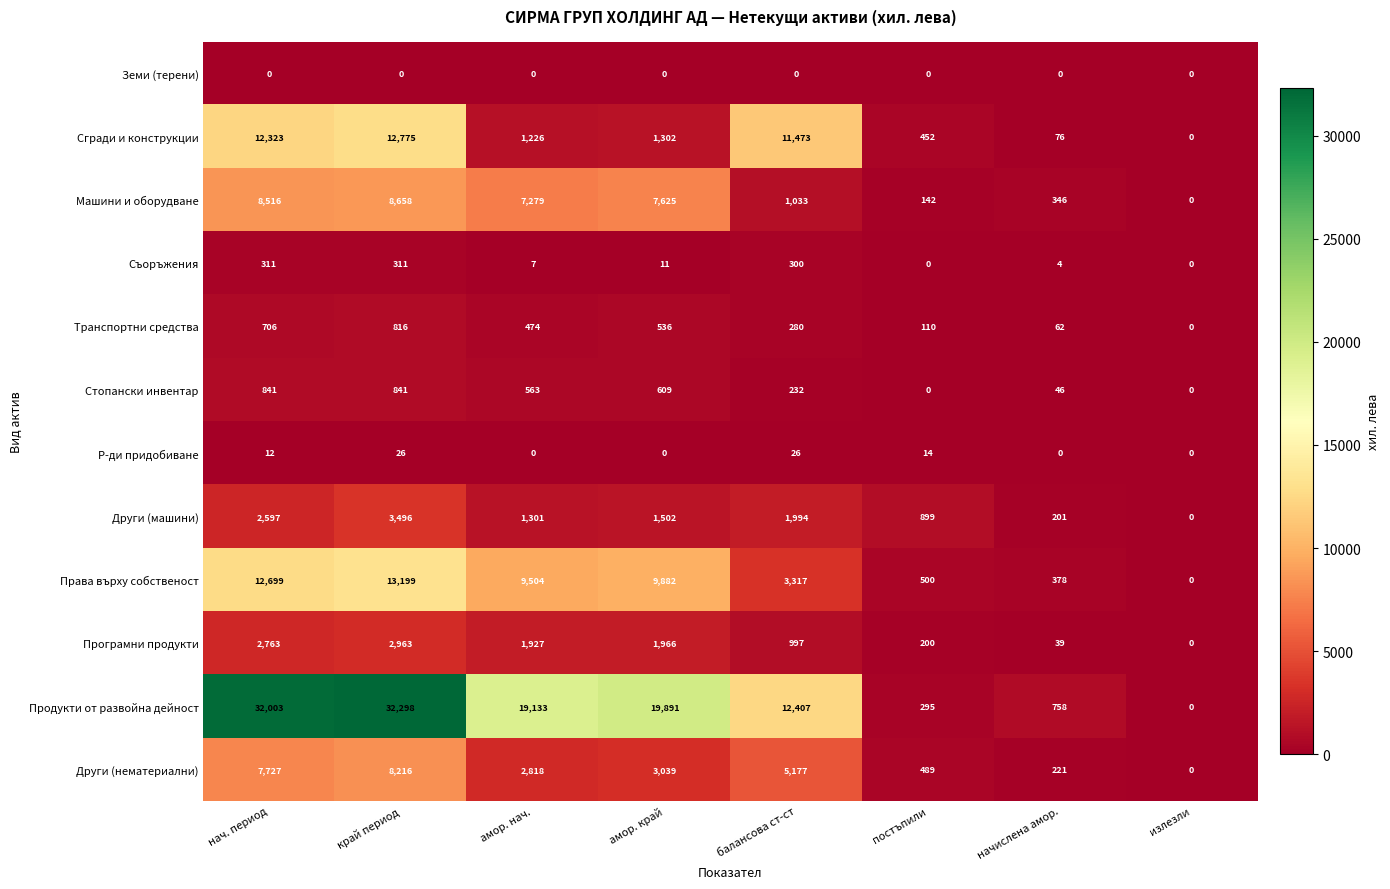

Rank the series by their maximum value, from highest to lowest.

Продукти от развойна дейност, Права върху собственост, Сгради и конструкции, Машини и оборудване, Други (нематериални), Други (машини), Програмни продукти, Стопански инвентар, Транспортни средства, Съоръжения, Р-ди придобиване, Земи (терени)